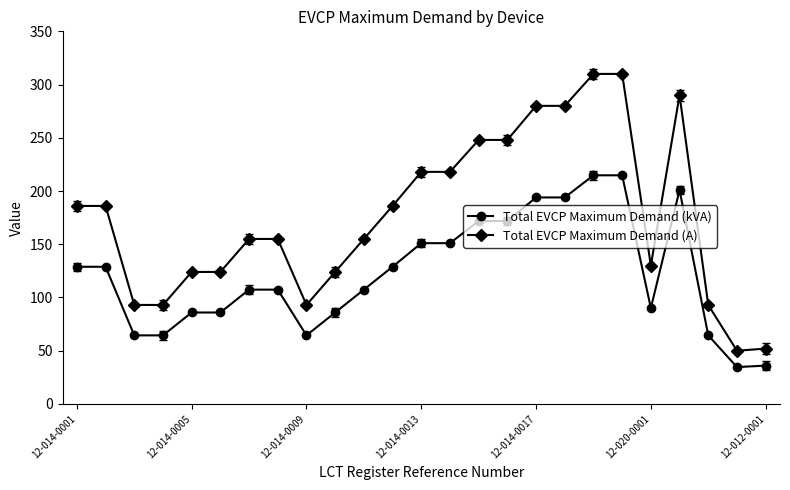

List the series in order of their peak value, lowest first.

Total EVCP Maximum Demand (kVA), Total EVCP Maximum Demand (A)